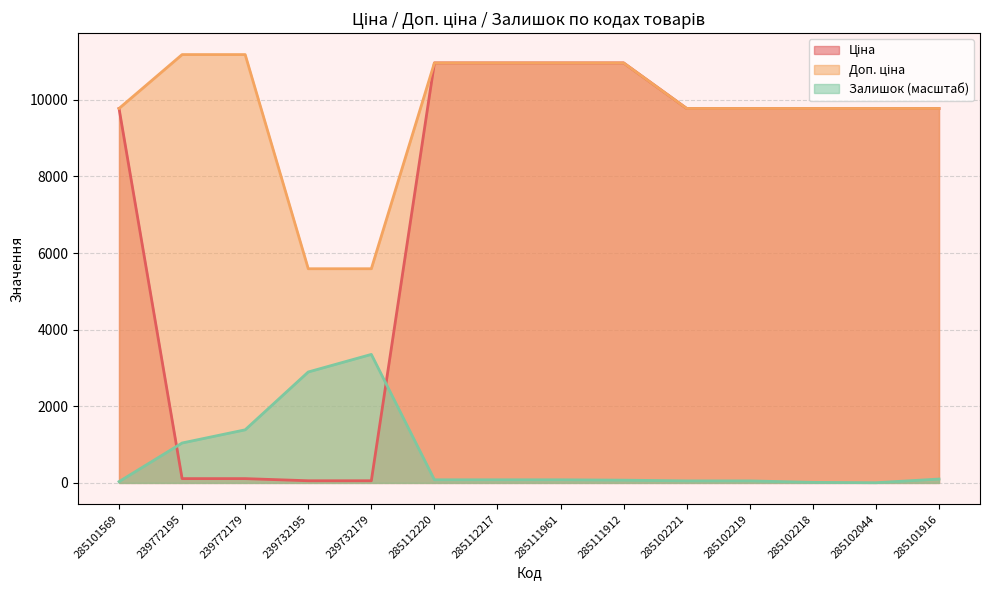

What is the label of the 4th point from the right?

285102219